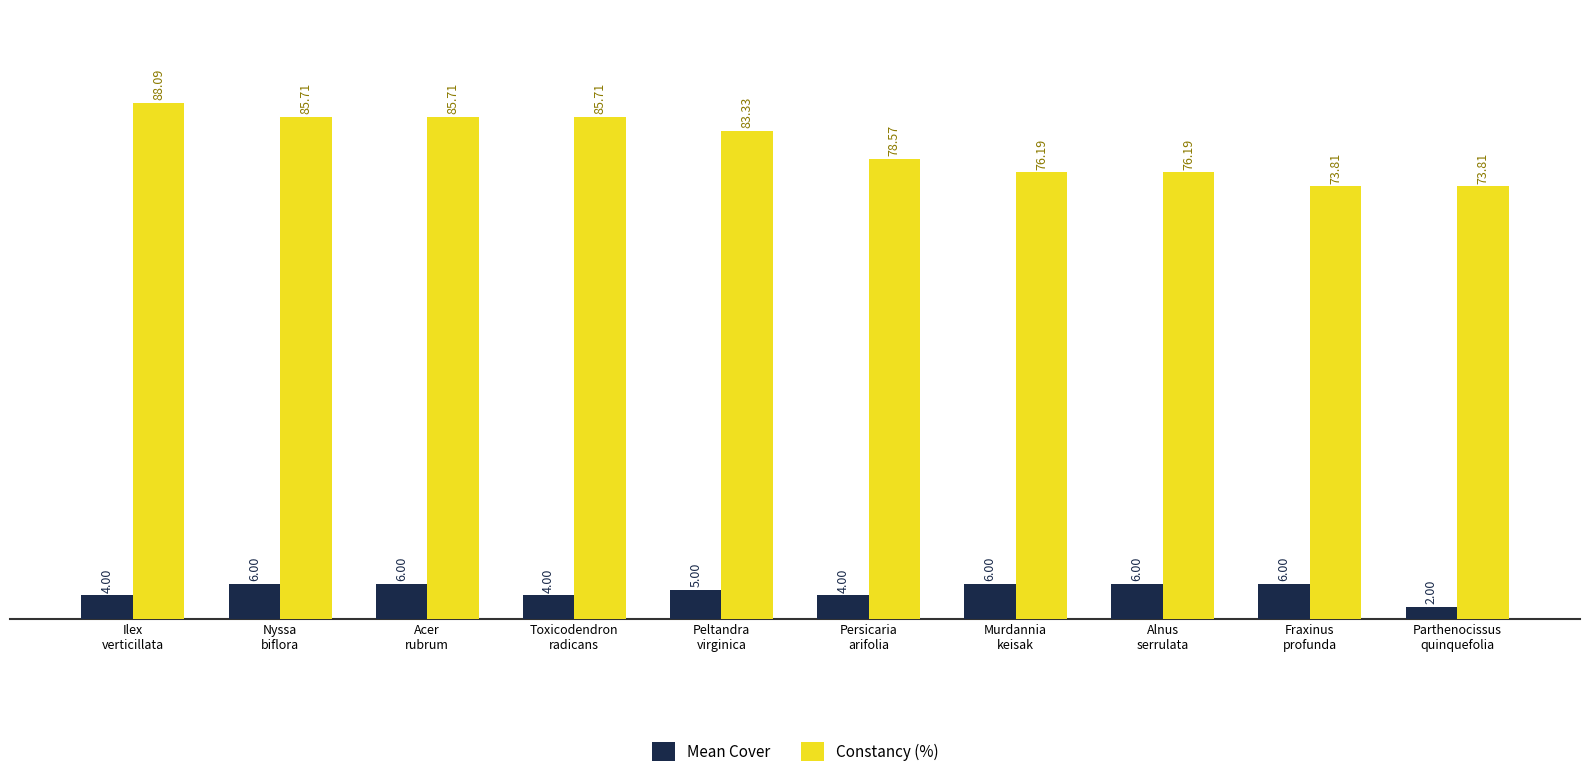

What is the difference between the highest and lowest values at Peltandra
virginica?

78.3